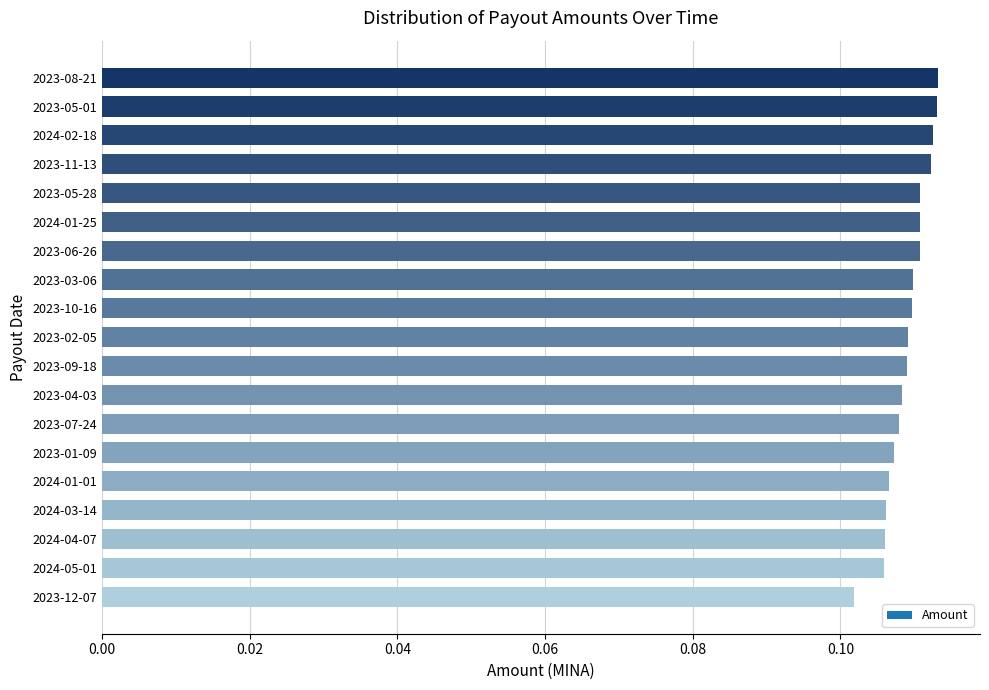

What is the sum of all values?

2.1